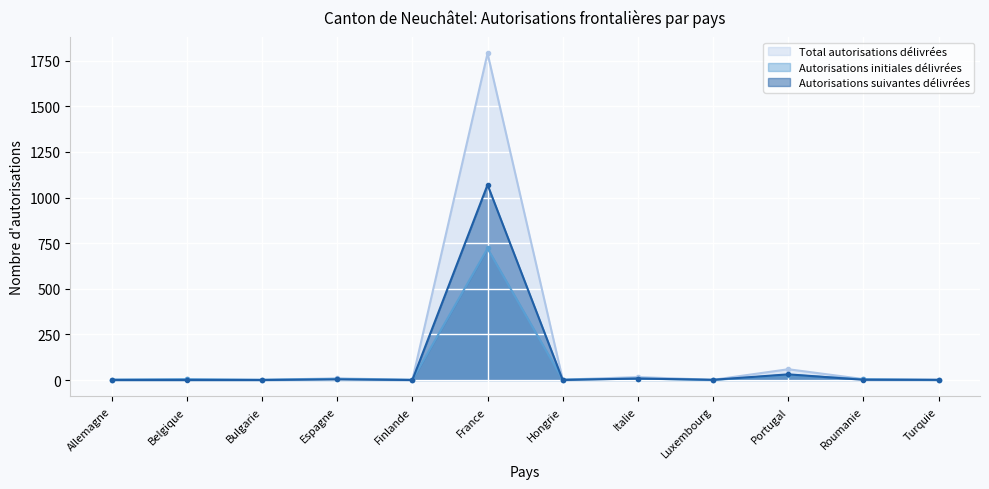

Count the number of data series in this chart.

3